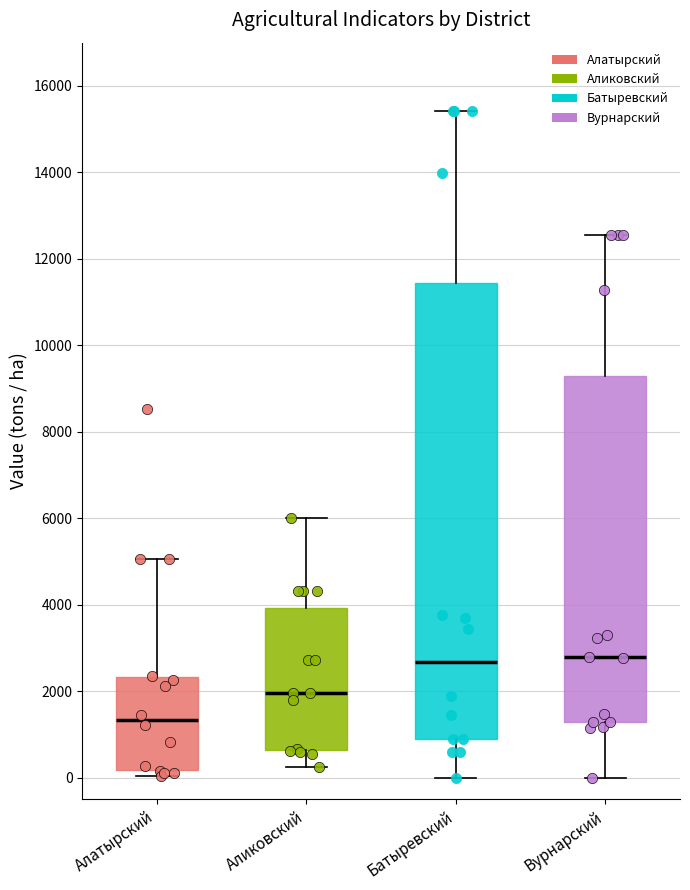

Which box's median line is the lowest?

Алатырский